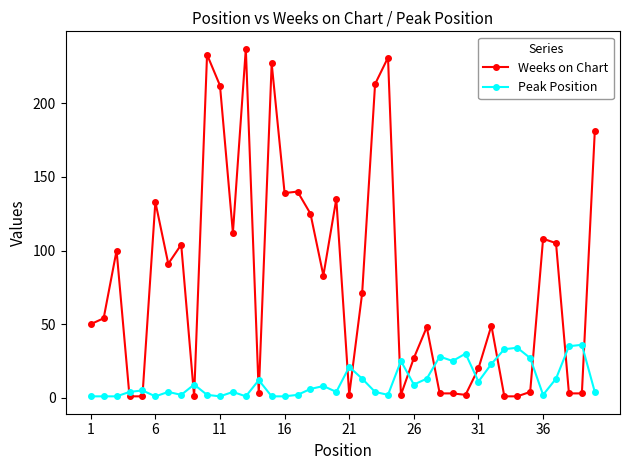

List the series in order of their peak value, lowest first.

Peak Position, Weeks on Chart